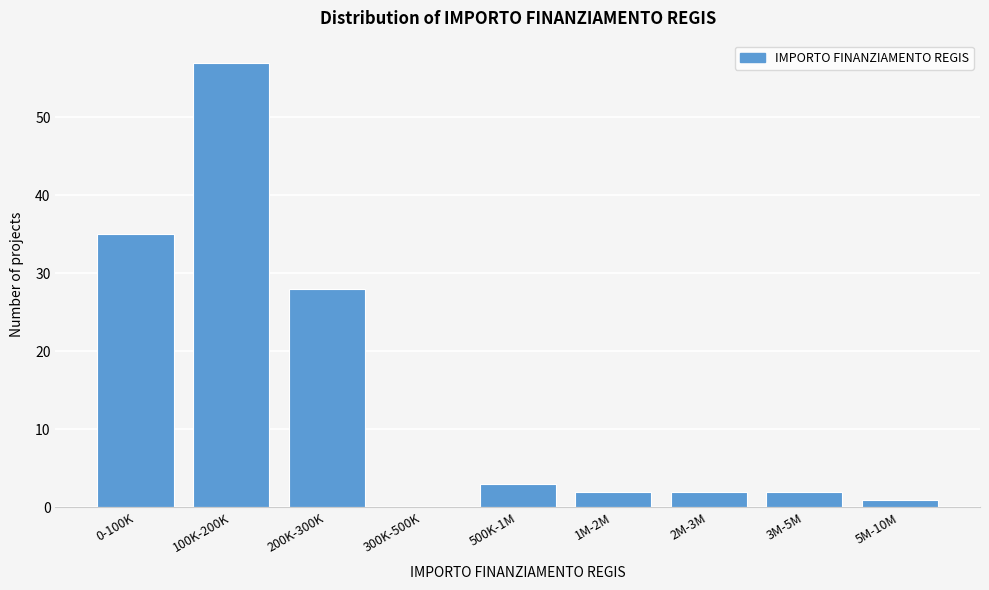

Reading left to right, extract all data points from this chart.

0-100K=35	100K-200K=57	200K-300K=28	300K-500K=0	500K-1M=3	1M-2M=2	2M-3M=2	3M-5M=2	5M-10M=1